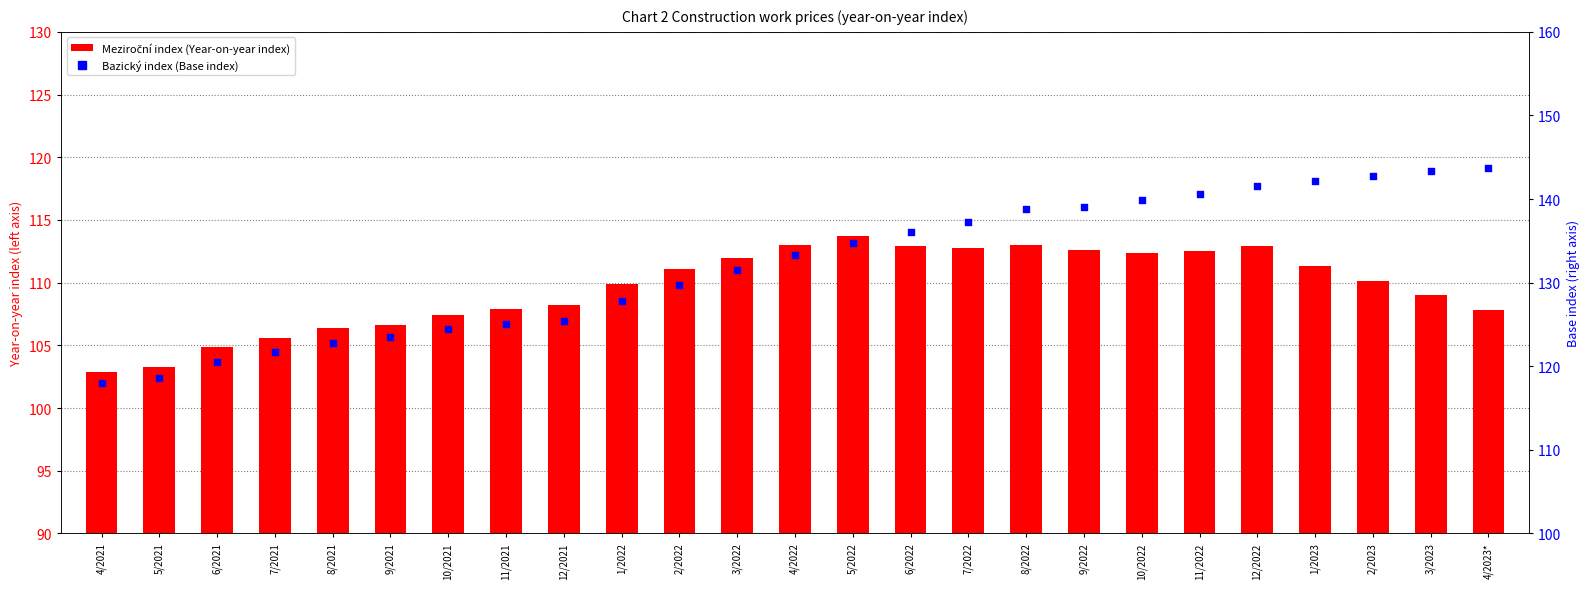

At which category is the sum across all series the highest?

12/2022